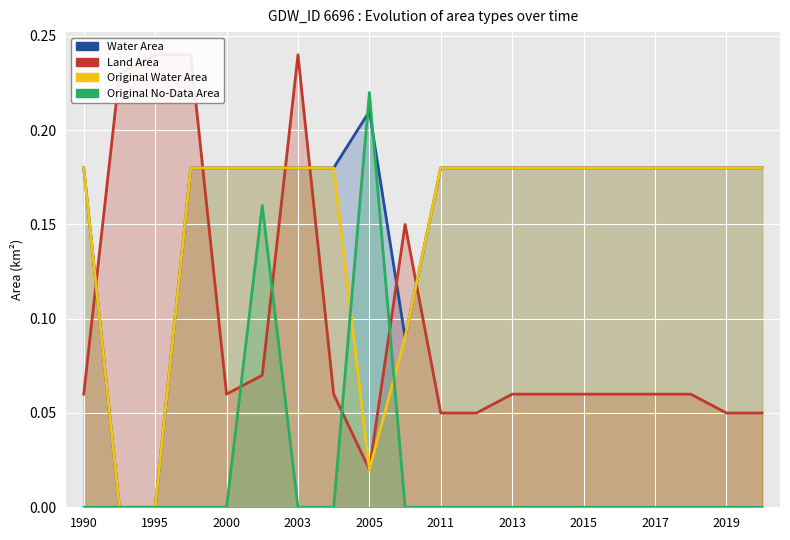

Does the chart display data point markers on the line(s)?

No